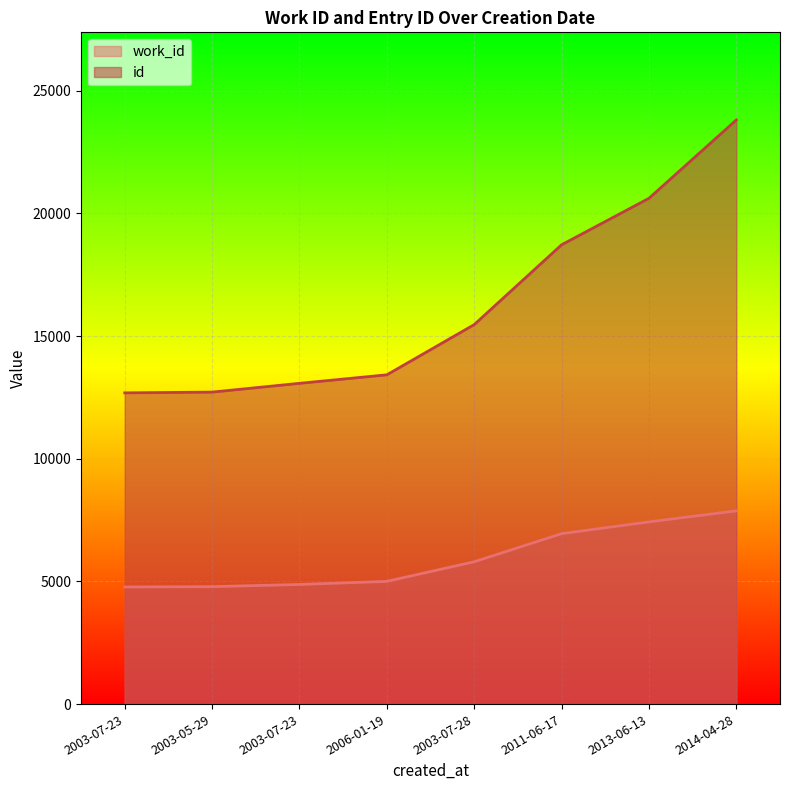

Reading left to right, transcribe all the data shown in this chart.

work_id: 2003-07-23=4775	2003-05-29=4787	2003-07-23=4877	2006-01-19=5003	2003-07-28=5802	2011-06-17=6947	2013-06-13=7428	2014-04-28=7877
id: 2003-07-23=12688	2003-05-29=12718	2003-07-23=13076	2006-01-19=13423	2003-07-28=15470	2011-06-17=18724	2013-06-13=20619	2014-04-28=23813